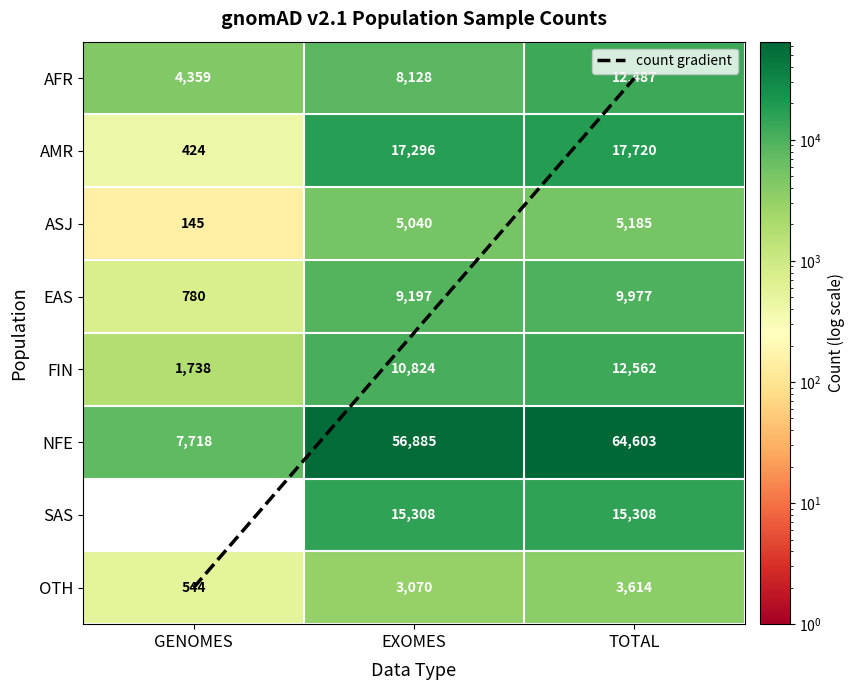

The value of ASJ at TOTAL is 5185. True or false?

True